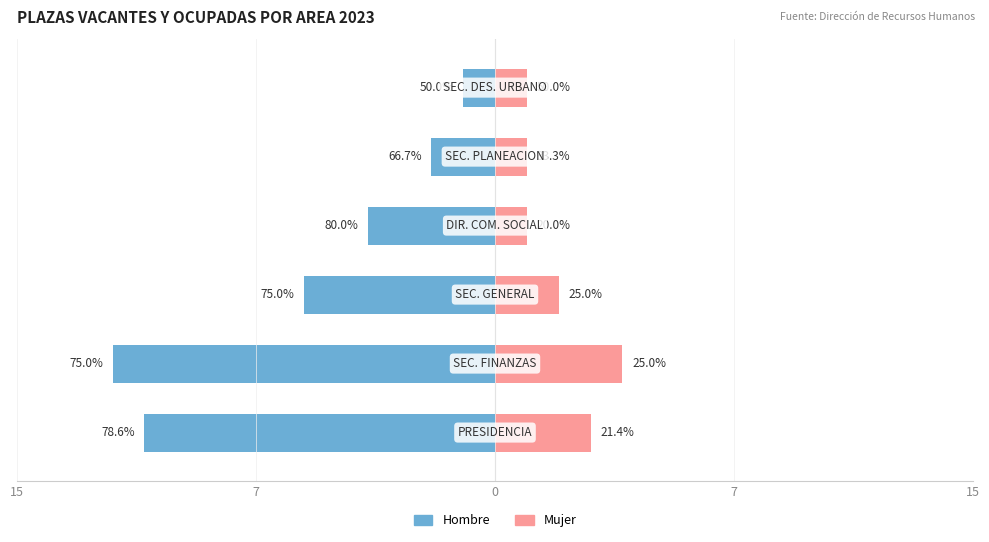

What is the value of the Mujer bar at the 6th from the left?

1